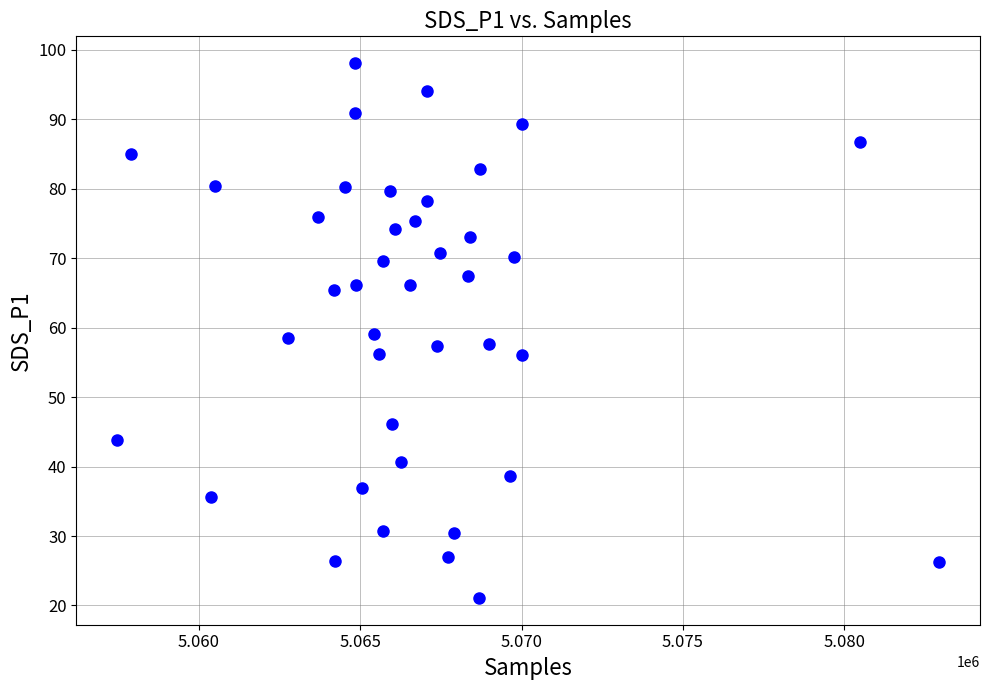

What is the range of Y values (max minus min)?

77.0